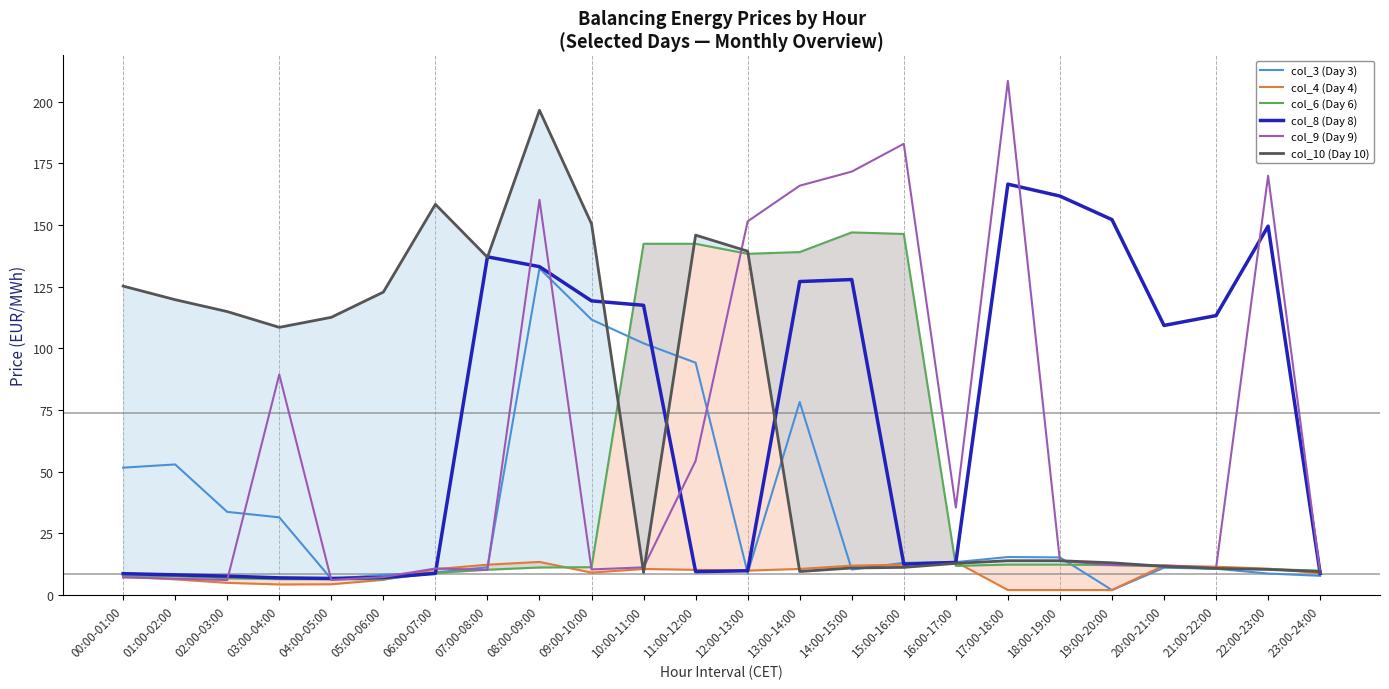

List the series in order of their peak value, lowest first.

col_4 (Day 4), col_3 (Day 3), col_6 (Day 6), col_8 (Day 8), col_10 (Day 10), col_9 (Day 9)